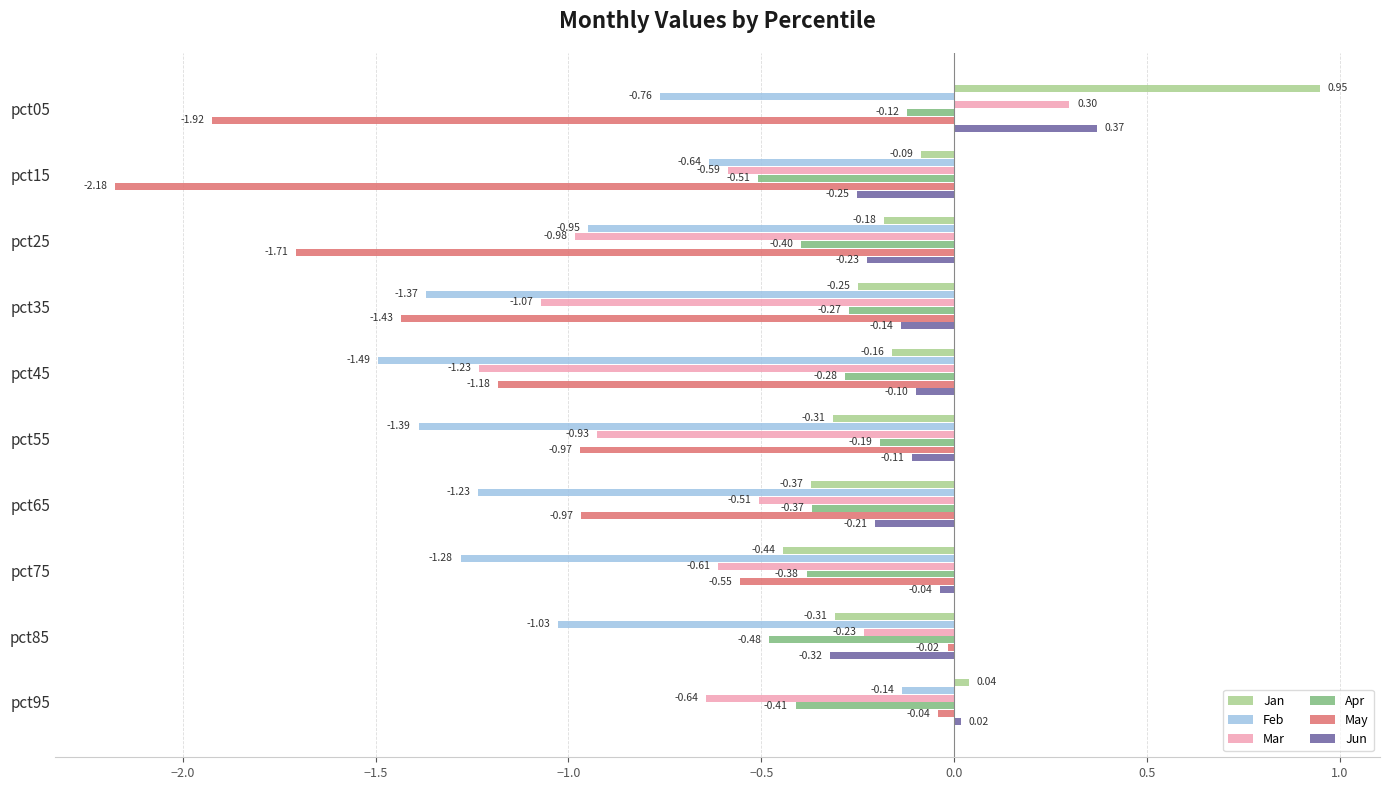

What is the sum of all Feb values?

-10.3